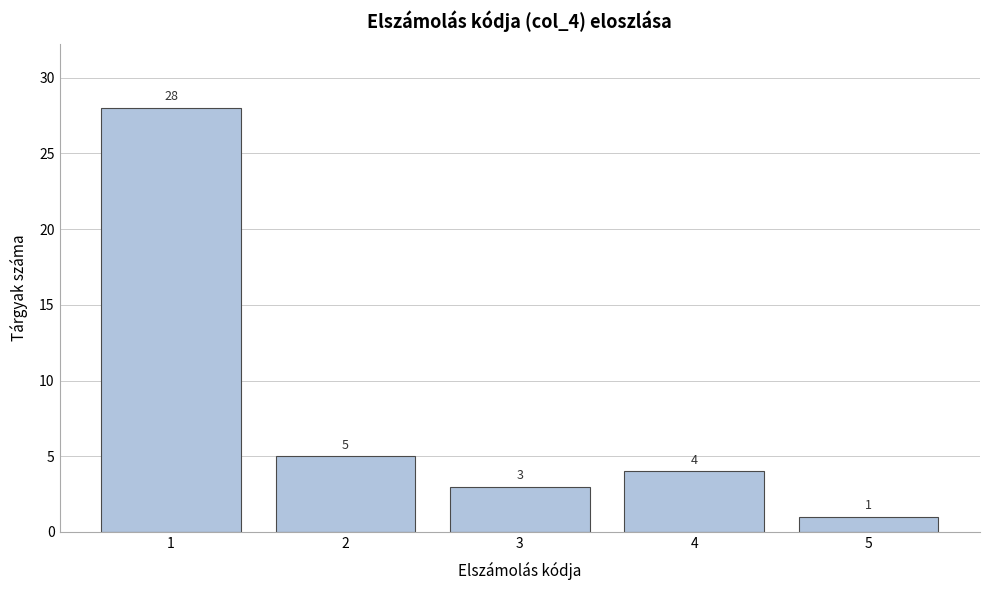

Reading left to right, what are all the values shown in this chart?

1=28	2=5	3=3	4=4	5=1